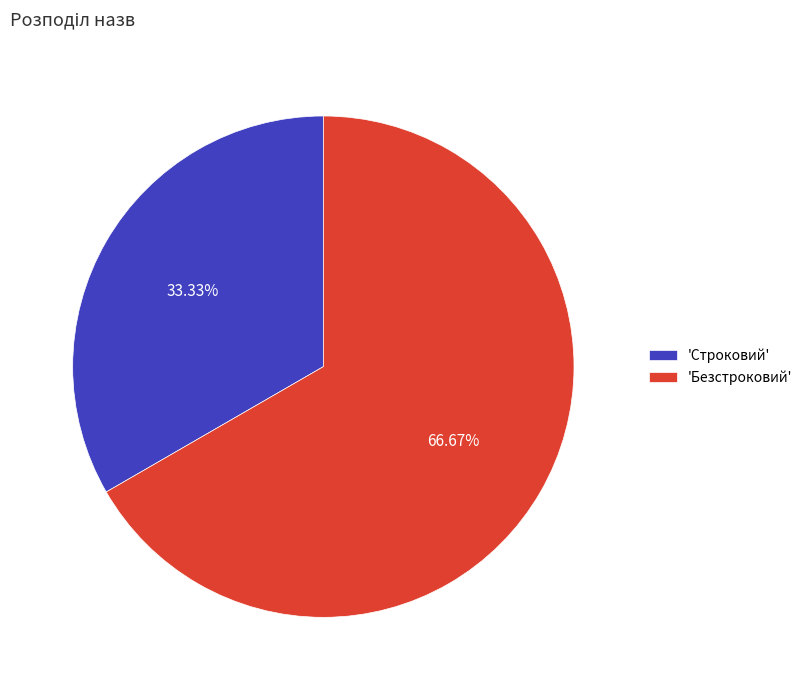

What is the majority slice?

'Безстроковий'